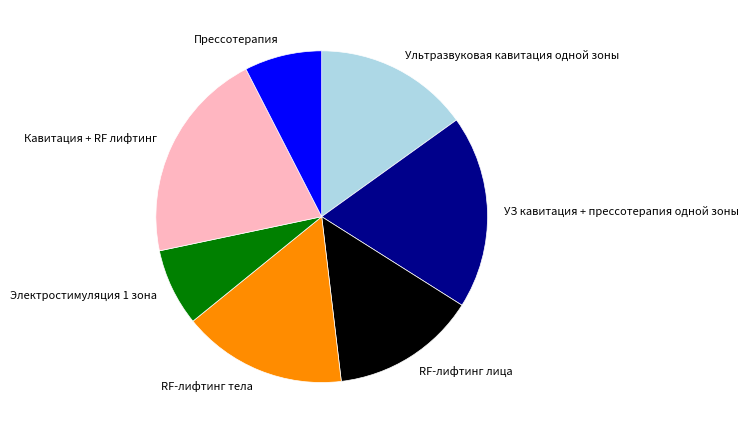

What is the largest slice in the pie chart?

Кавитация + RF лифтинг